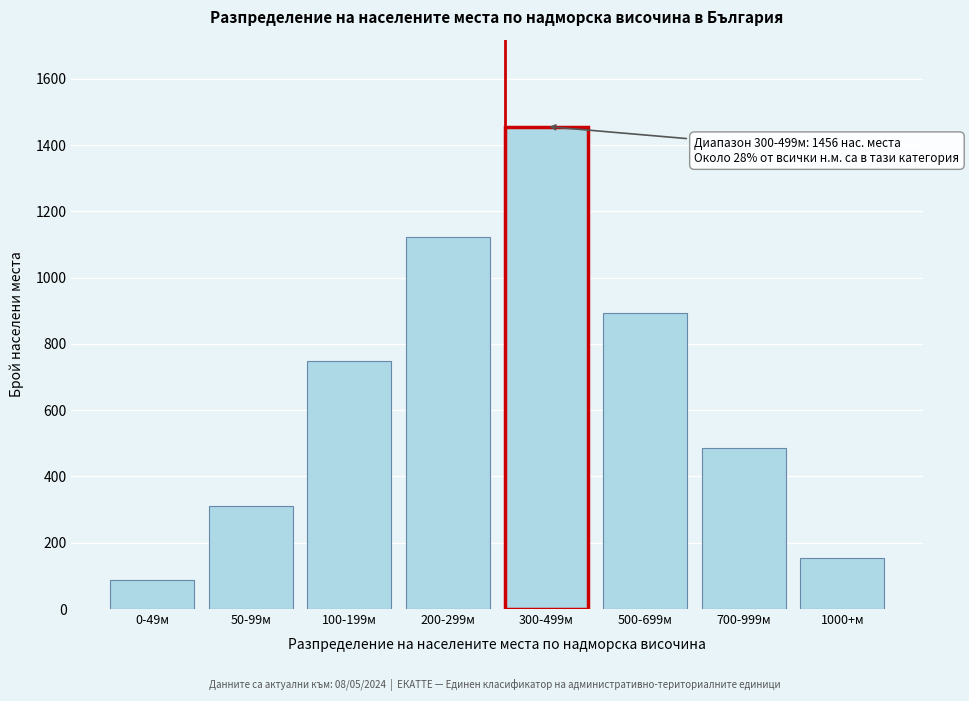

Reading left to right, what are all the values shown in this chart?

0-49м=87	50-99м=312	100-199м=748	200-299м=1124	300-499м=1456	500-699м=892	700-999м=487	1000+м=153